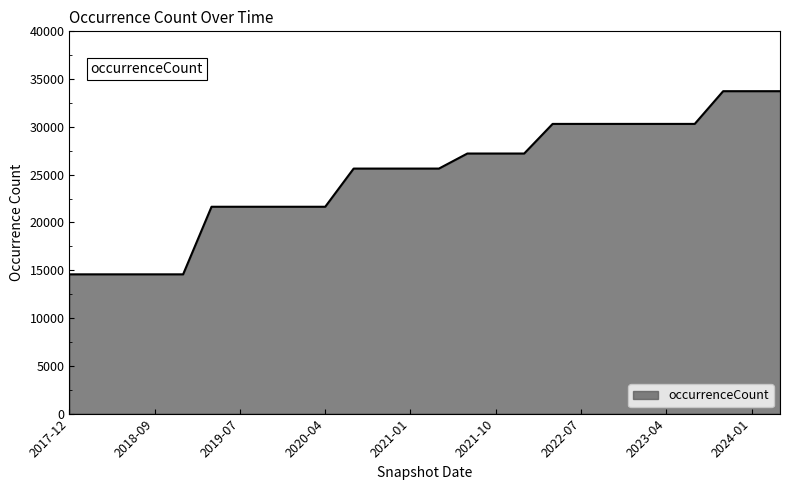

What is the smallest value displayed?

14572